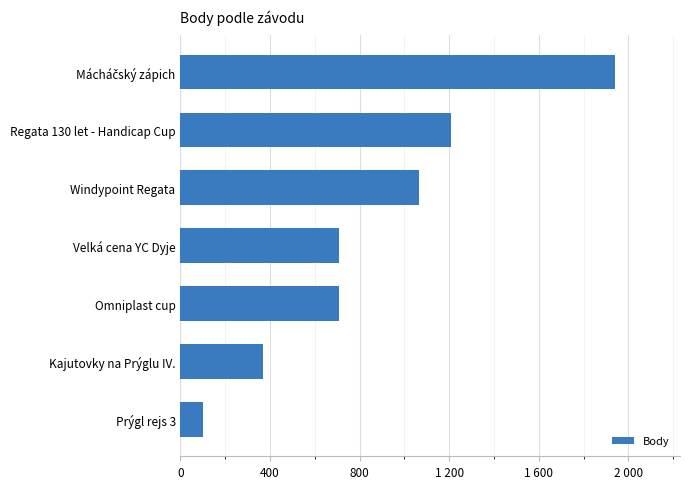

Does the chart contain any negative values?

No